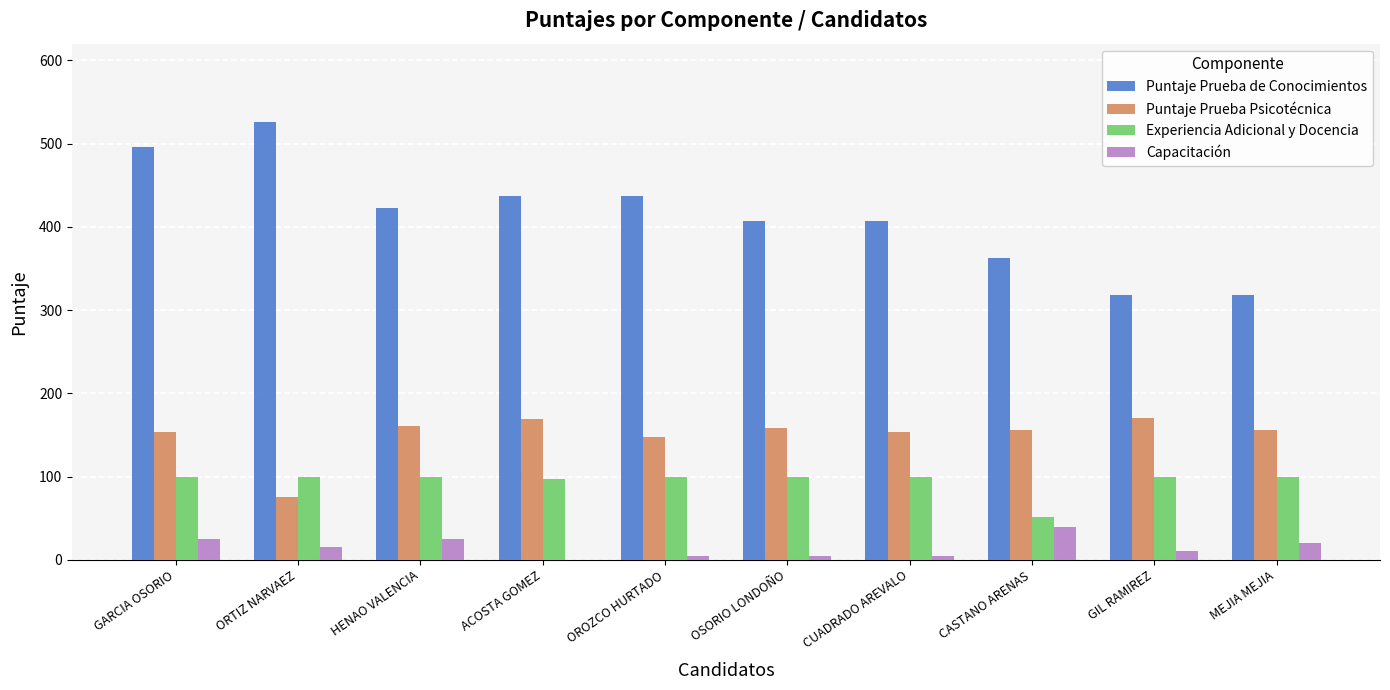

What is the sum of the Puntaje Prueba Psicotécnica values at CASTANO ARENAS and ORTIZ NARVAEZ?

231.0